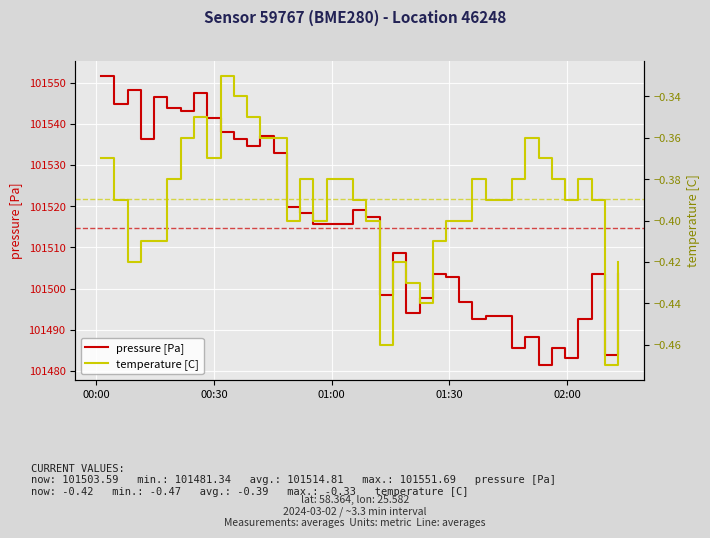

What is the value of the pressure [Pa] point at the 37th from the left?

101492.5